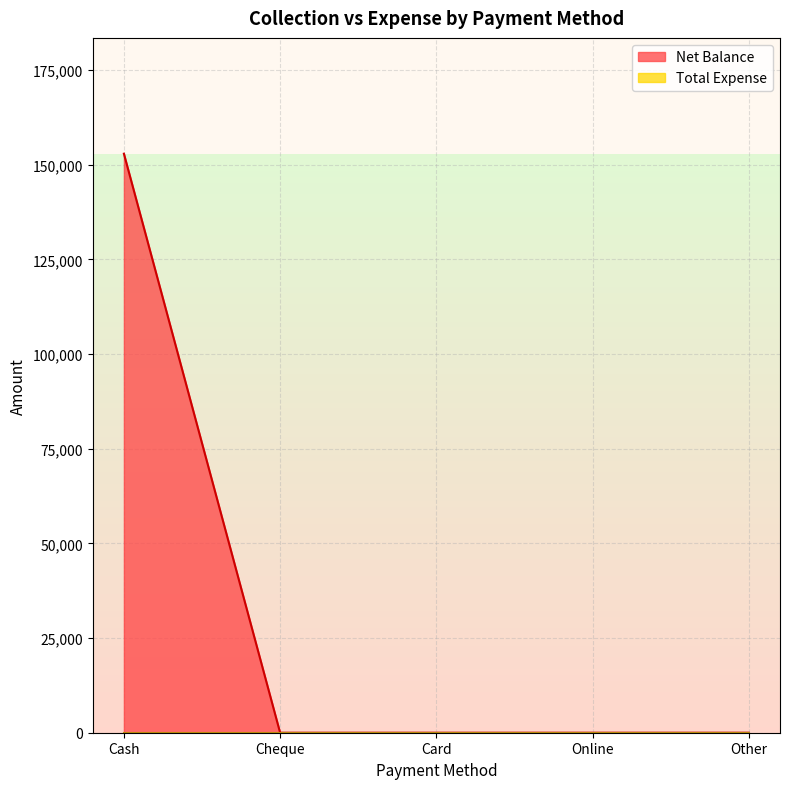

How many data points does each series have?

5